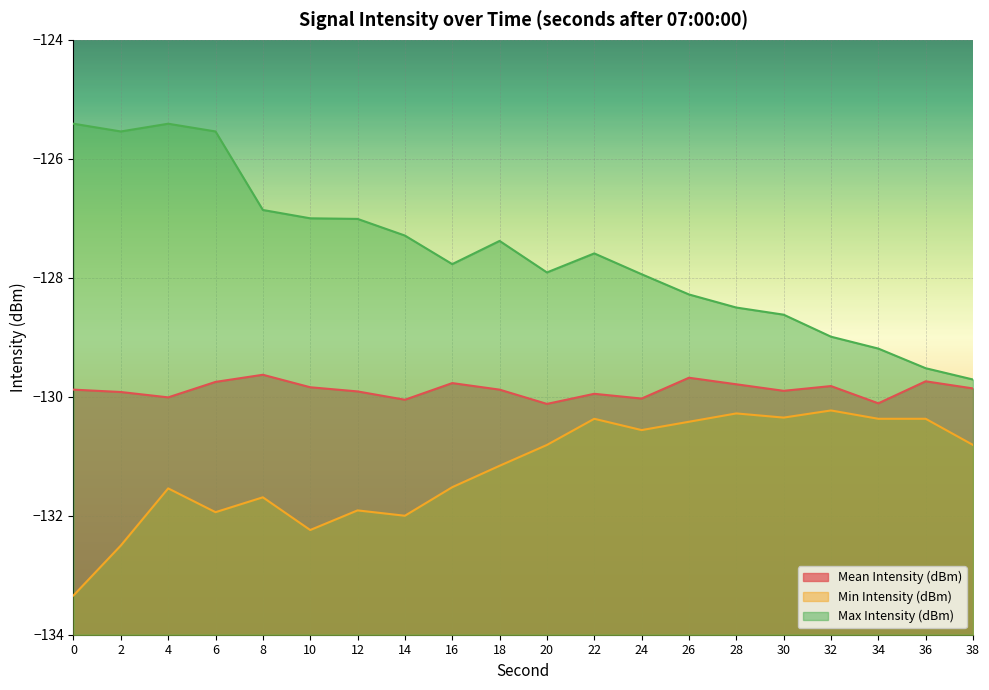

Reading right to left, what are all the values shown in this chart?

Mean Intensity (dBm): 38=-129.9	36=-129.7	34=-130.1	32=-129.8	30=-129.9	28=-129.8	26=-129.7	24=-130.0	22=-129.9	20=-130.1	18=-129.9	16=-129.8	14=-130.1	12=-129.9	10=-129.8	8=-129.6	6=-129.8	4=-130.0	2=-129.9	0=-129.9
Min Intensity (dBm): 38=-130.8	36=-130.4	34=-130.4	32=-130.2	30=-130.3	28=-130.3	26=-130.4	24=-130.6	22=-130.4	20=-130.8	18=-131.2	16=-131.5	14=-132.0	12=-131.9	10=-132.2	8=-131.7	6=-131.9	4=-131.5	2=-132.5	0=-133.3
Max Intensity (dBm): 38=-129.7	36=-129.5	34=-129.2	32=-129.0	30=-128.6	28=-128.5	26=-128.3	24=-127.9	22=-127.6	20=-127.9	18=-127.4	16=-127.8	14=-127.3	12=-127.0	10=-127.0	8=-126.9	6=-125.5	4=-125.4	2=-125.5	0=-125.4